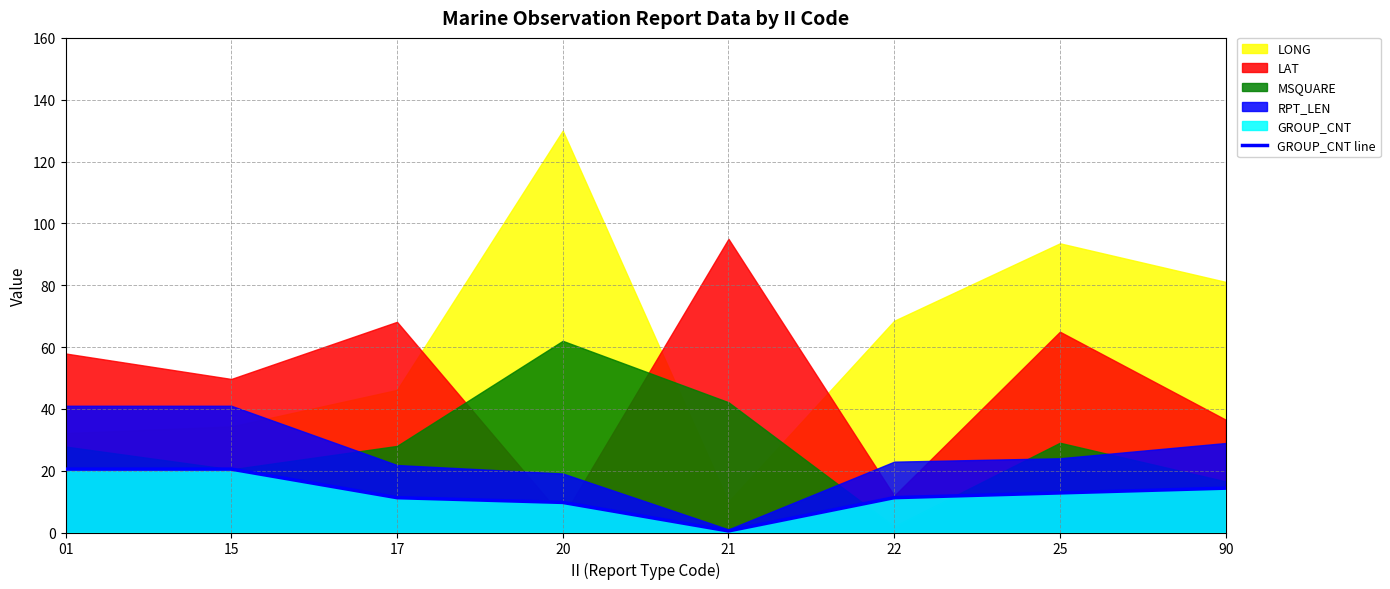

How many points are lower than both their immediate neighbors (excluding endpoints)?

1